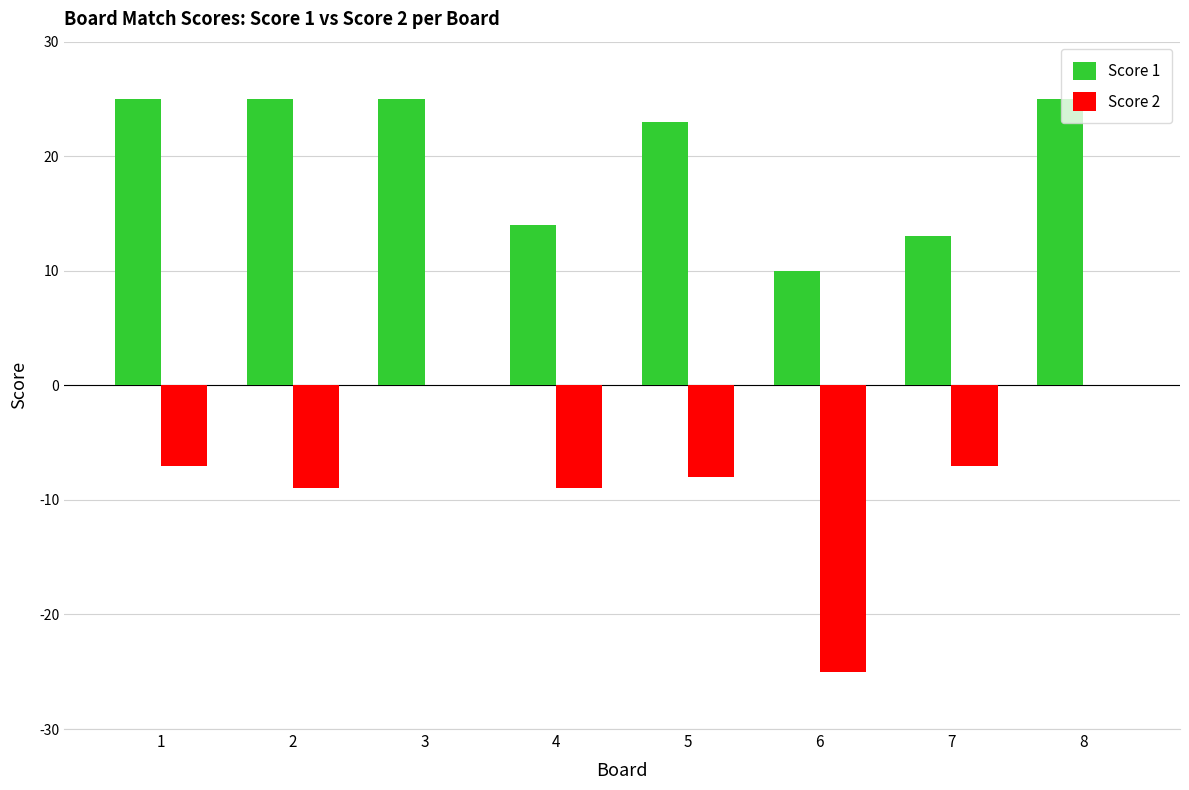

Is the value of Score 2 at 7 greater than the value of Score 1 at 4?

No